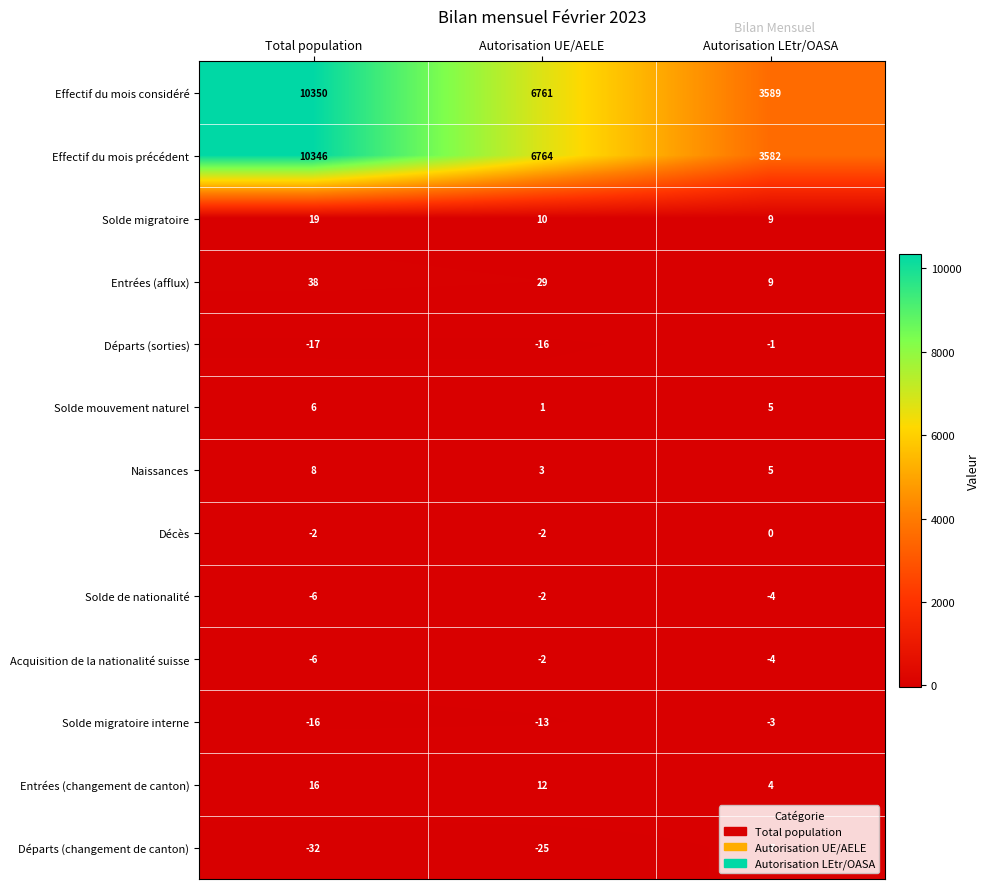

At which category does the chart reach its minimum across all series?

Total population